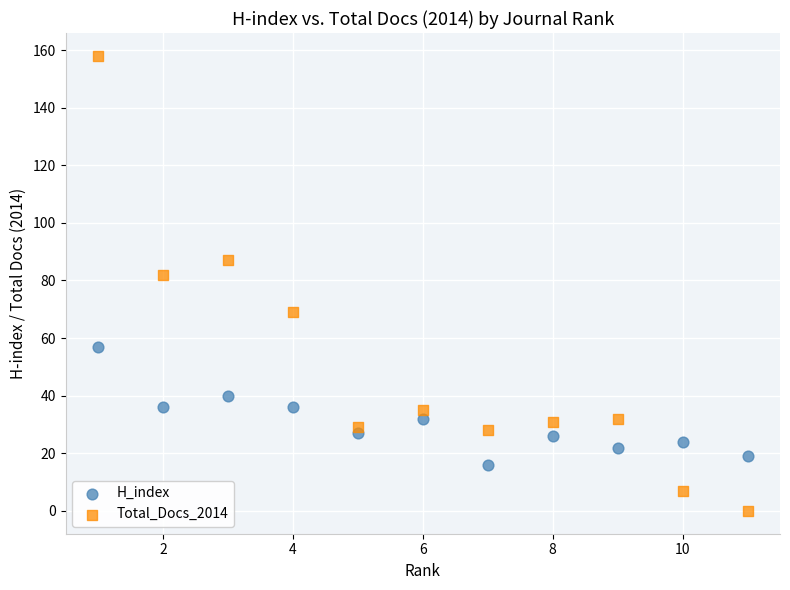

What are all the series names shown in the legend?

H_index, Total_Docs_2014